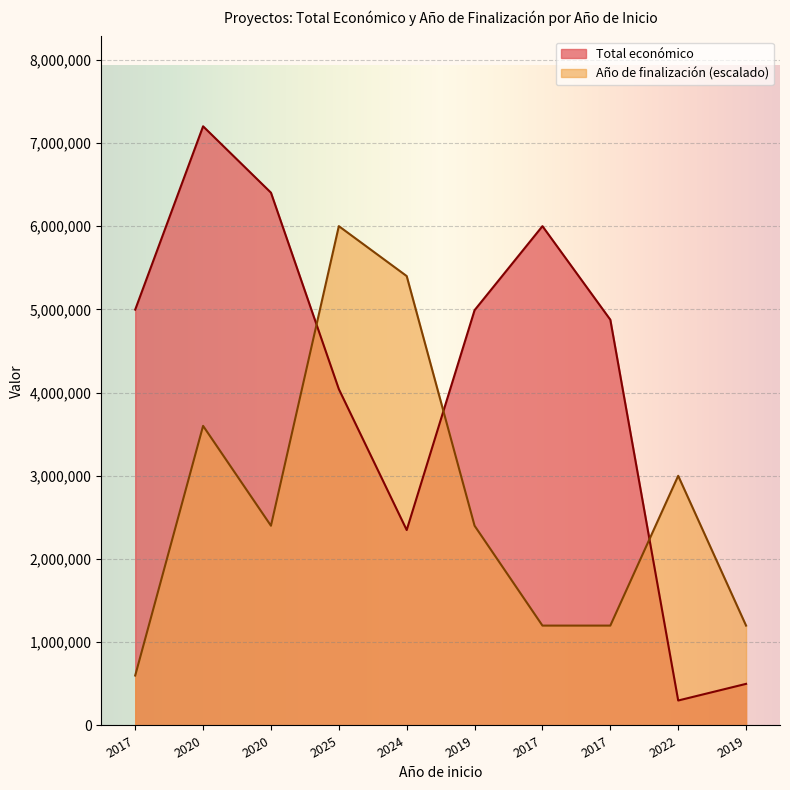

Which series has the largest total across all categories?

Total económico